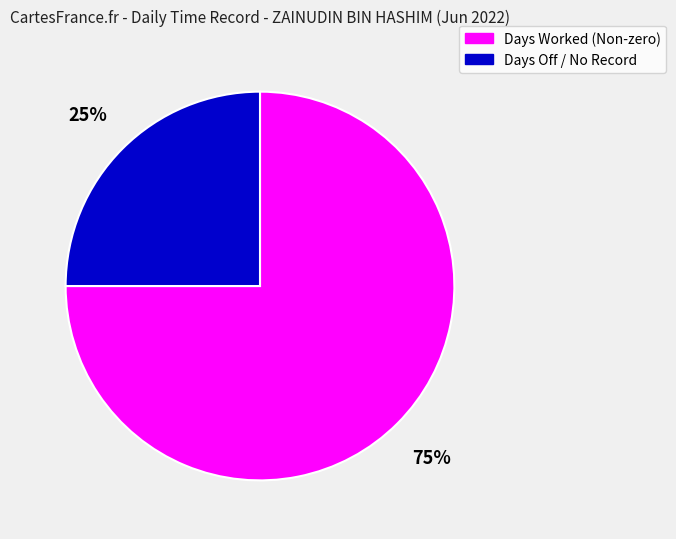

Does any single category account for the majority?

Yes